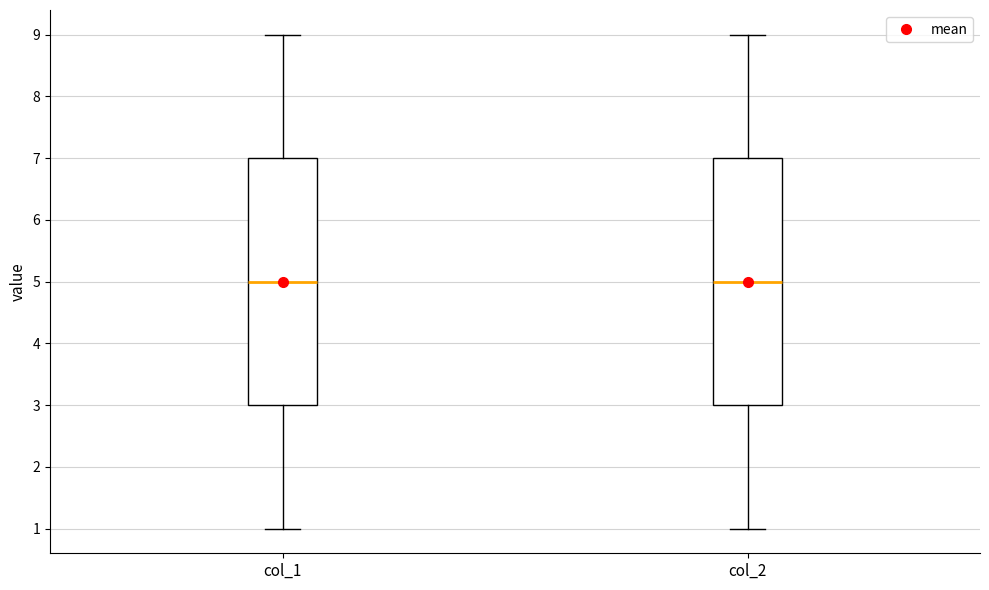

Reading left to right, transcribe this box plot: for each box, give where its median line is, the range the box spans, and where its two whiskers end, as read against the y-axis. The values are not printed on the chart, so give them approximately, as read against the axis.

col_1: median 5, box 3 to 7, whiskers 1 to 9
col_2: median 5, box 3 to 7, whiskers 1 to 9